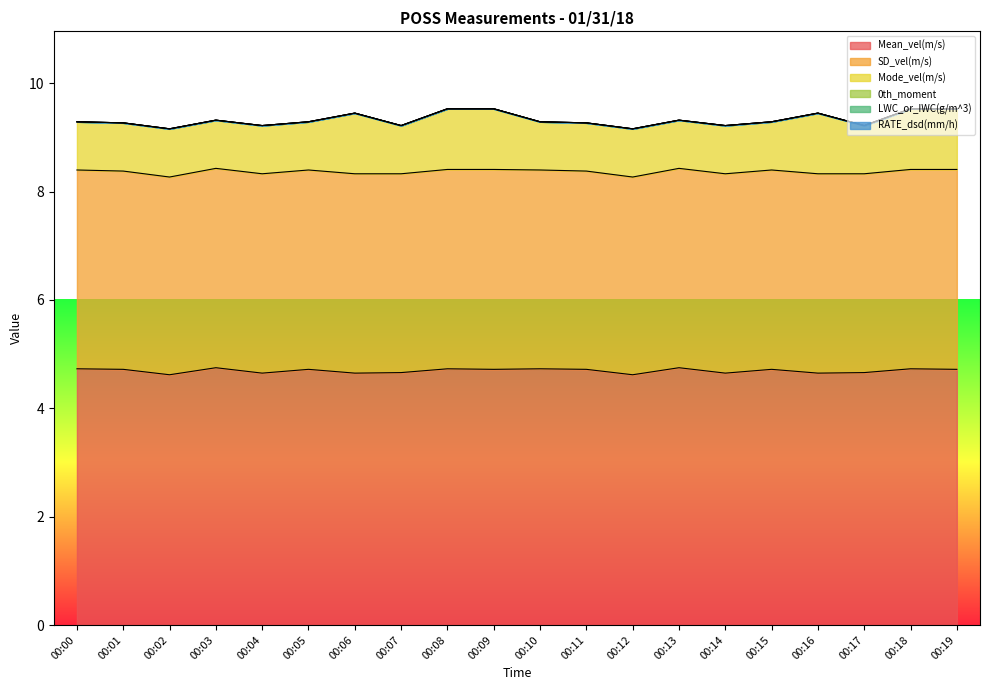

What value does the SD_vel(m/s) series have at 00:02?

3.6